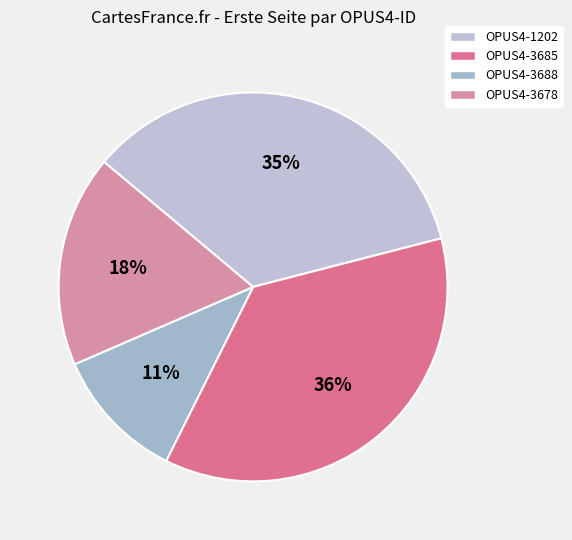

Which category has the biggest portion of the pie?

OPUS4-3685